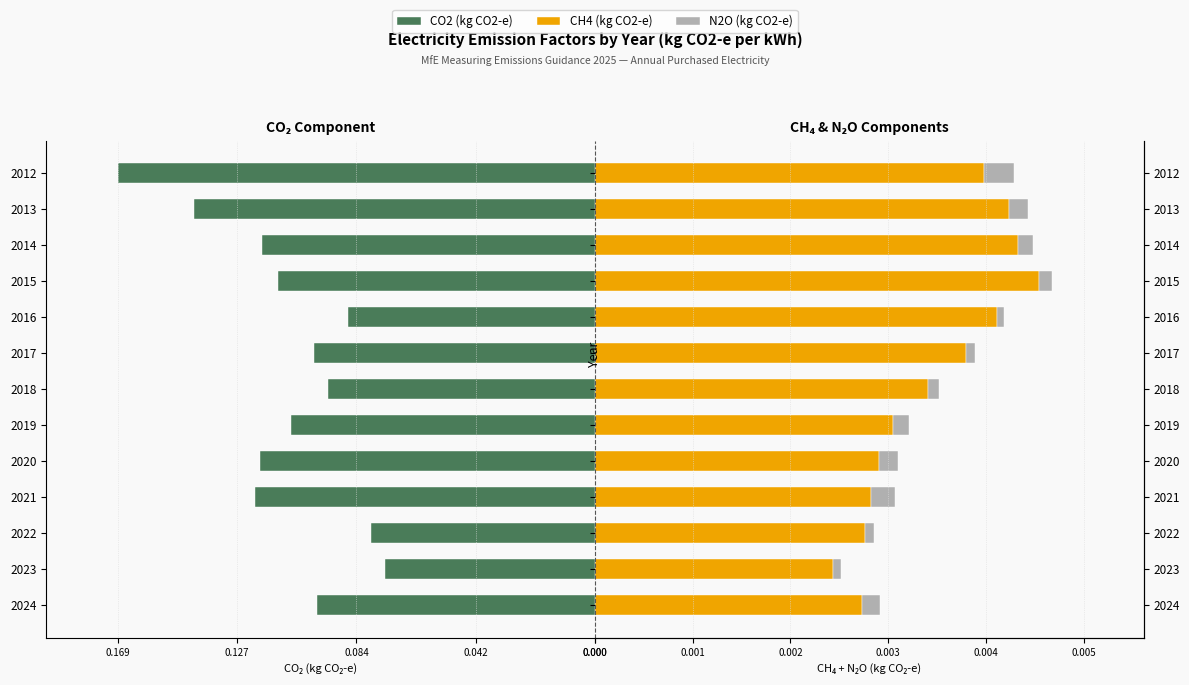

What is the difference between the highest and lowest values at 2012?

0.2